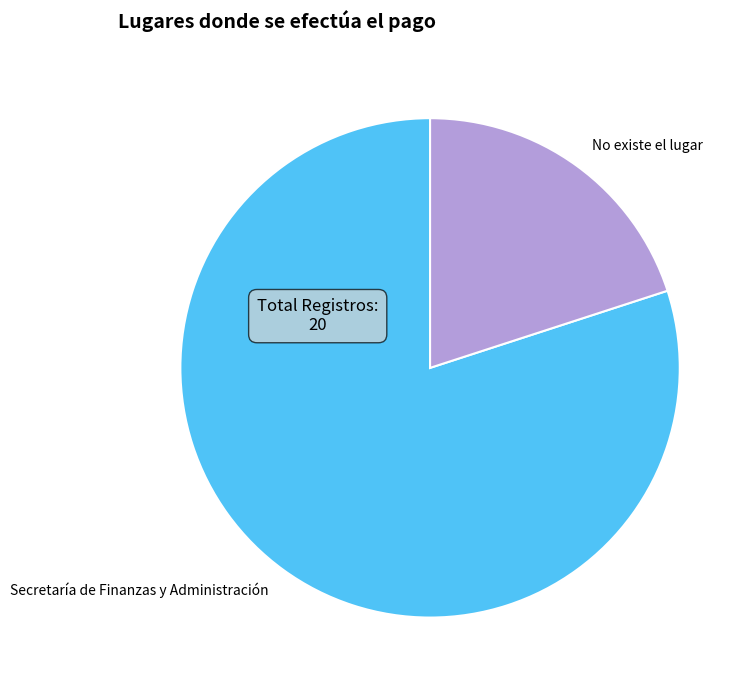

Which has a higher value, No existe el lugar or Secretaría de Finanzas y Administración?

Secretaría de Finanzas y Administración